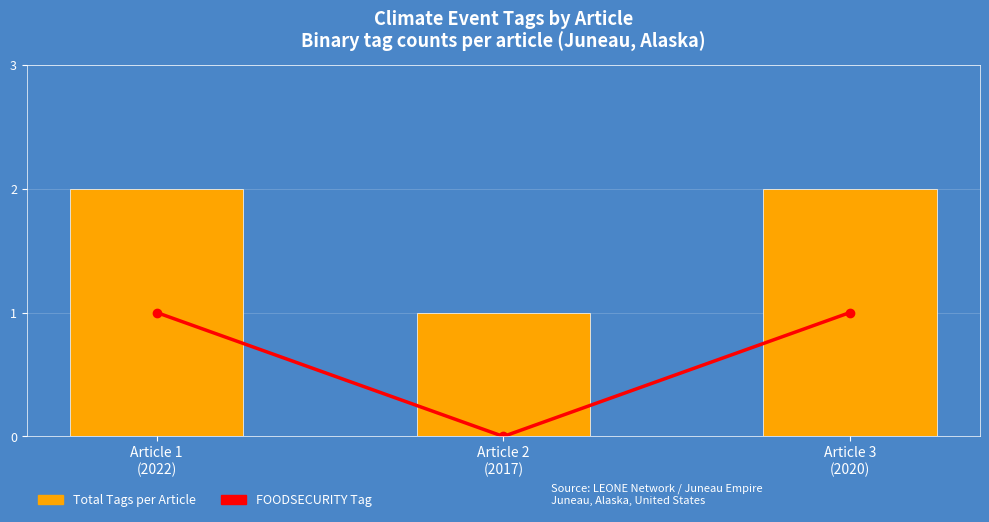

What value does the FOODSECURITY series have at Article 3
(2020)?

1